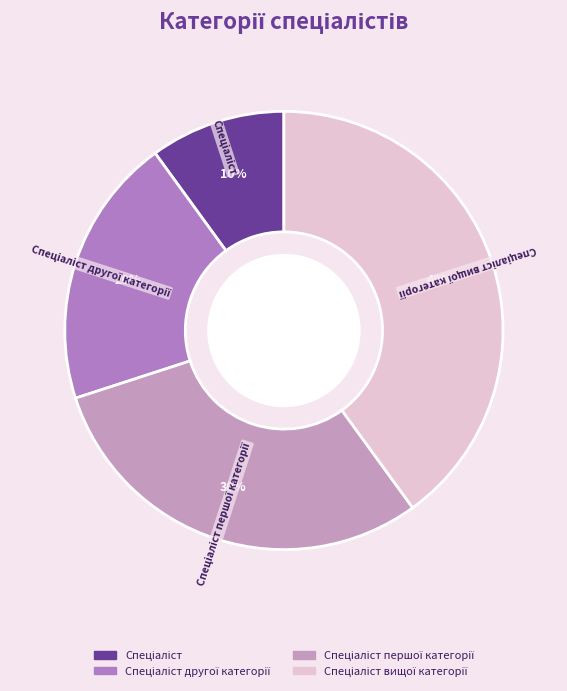

How many segments does this pie chart have?

4